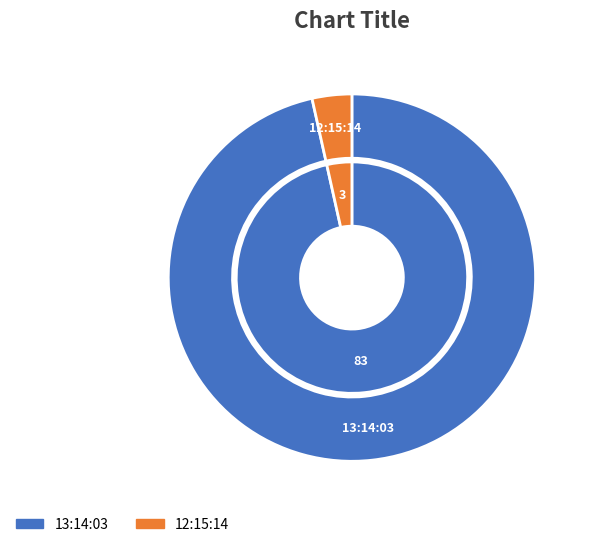

What percentage do 13:14:03 and 12:15:14 together represent?

100.0%